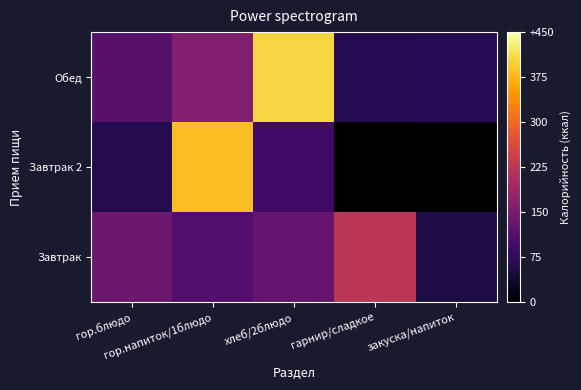

What is the spread (max minus min) of values at закуска/напиток?

65.0